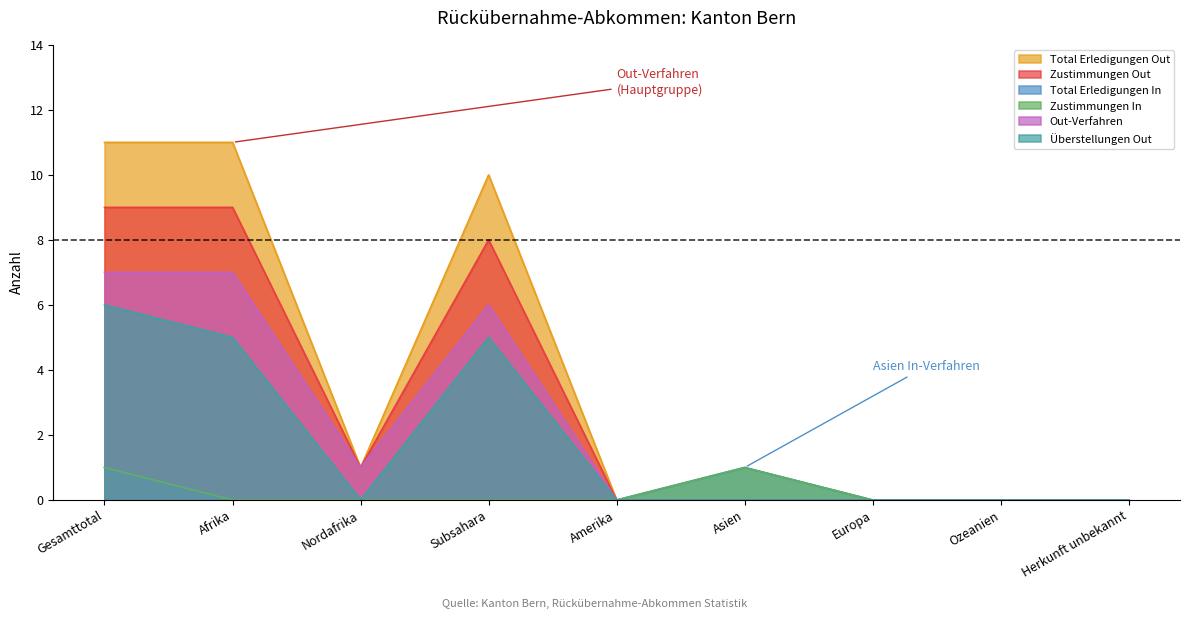

What is the highest value of the Zustimmungen Out series?

9